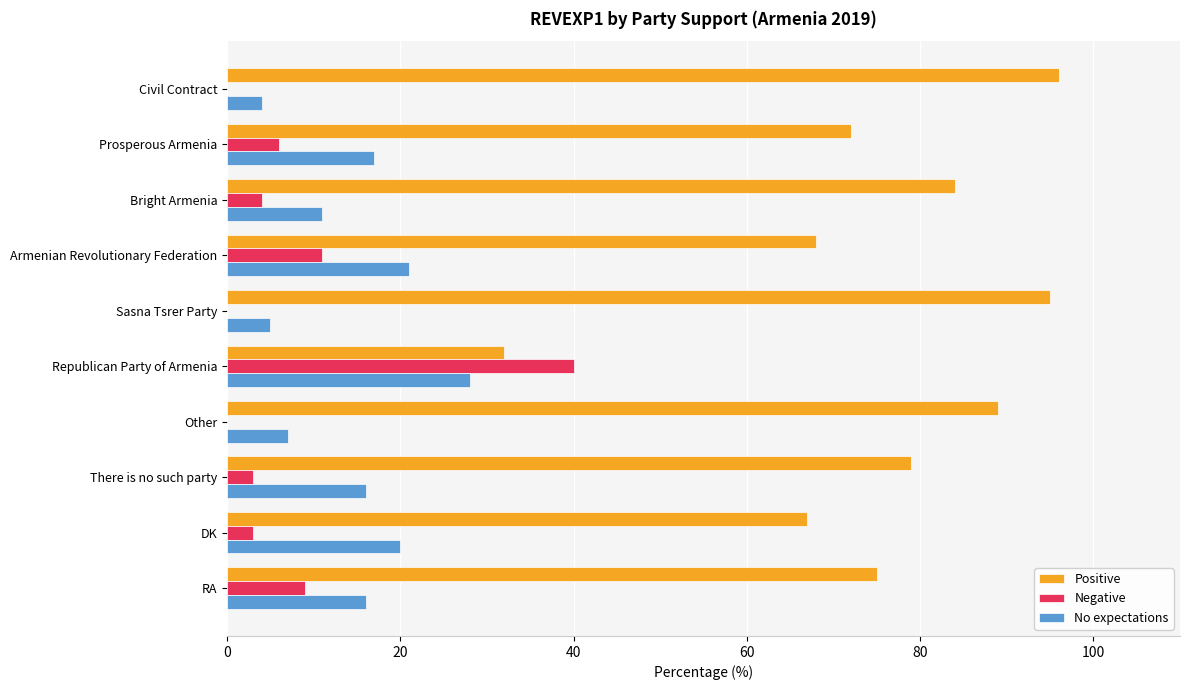

Is it true that No expectations equals 16 at RA?

True